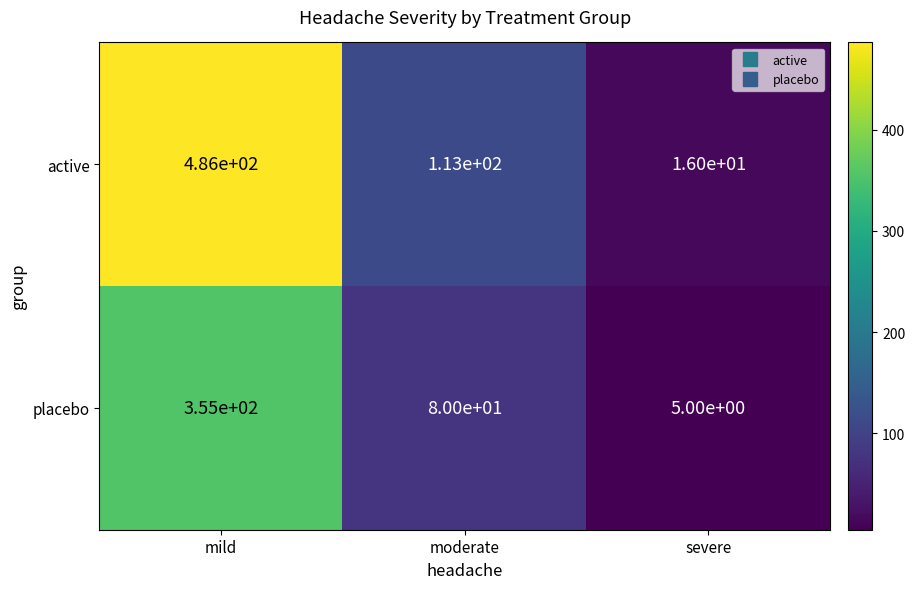

Which series has the widest spread of values?

active